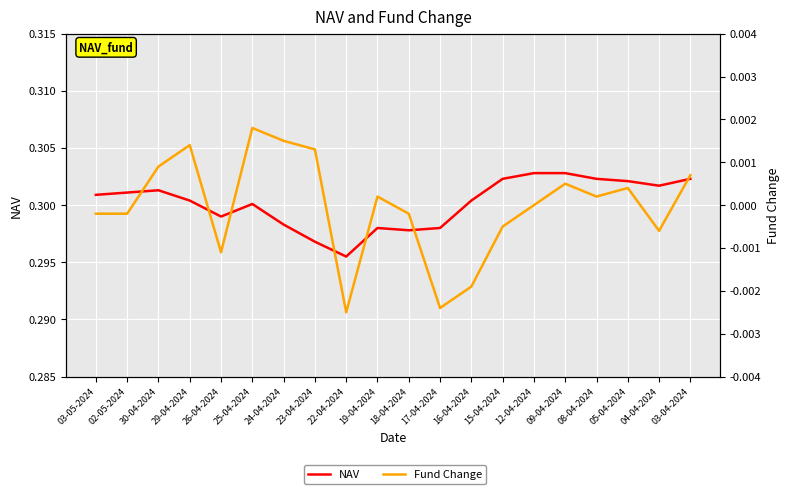

What are all the series names shown in the legend?

NAV, Fund Change